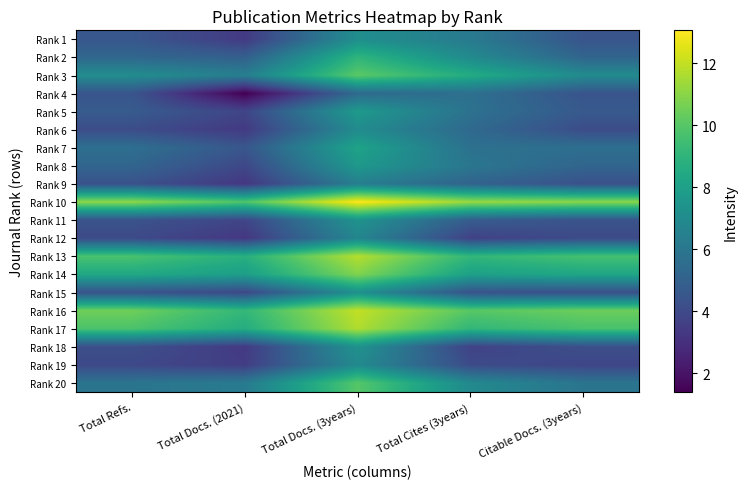

What is the difference between the highest and lowest values at Citable Docs. (3years)?

7.2